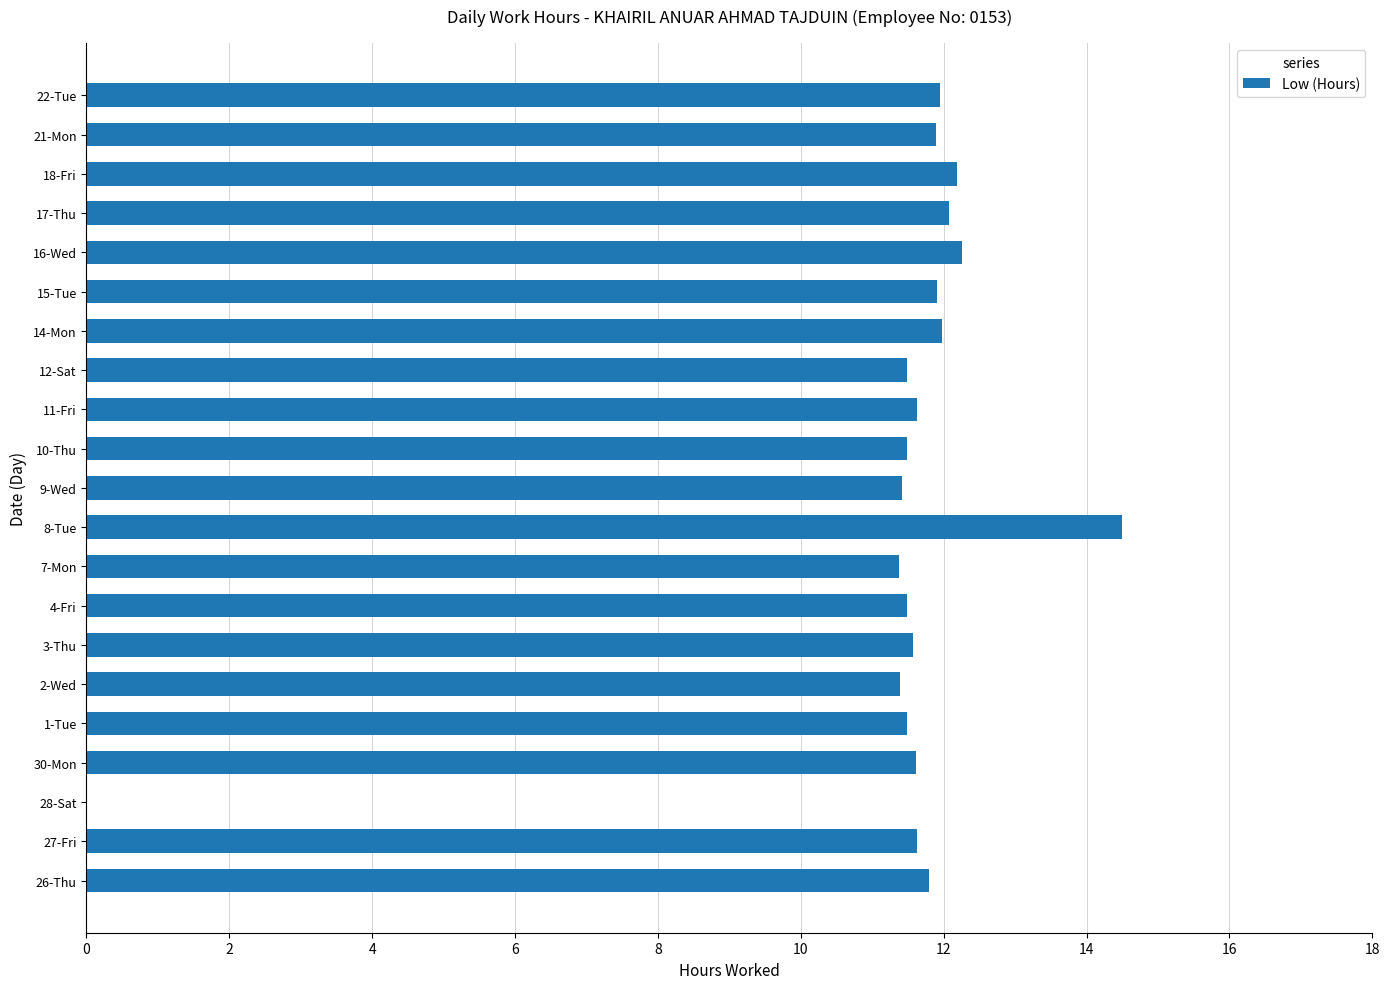

Is it true that the value at 9-Wed is 16.1?

False